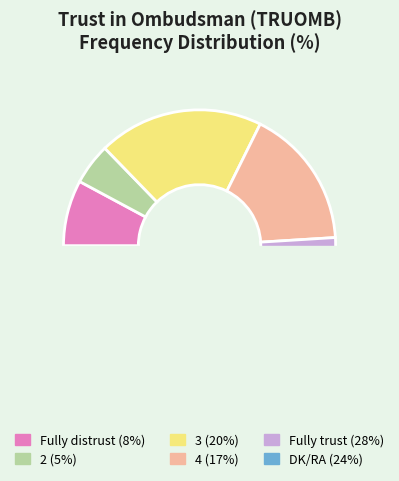

Does Fully distrust represent more than half of the total?

No